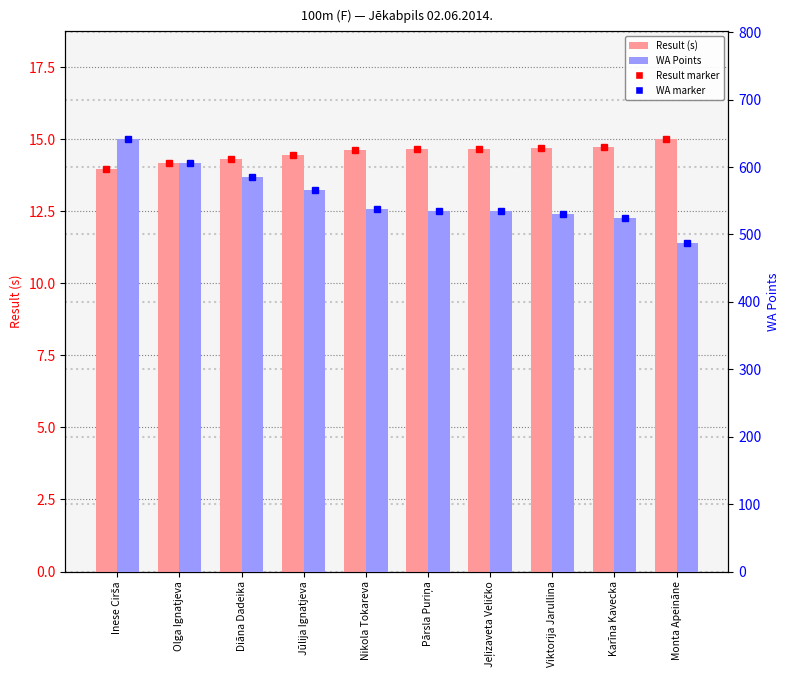

At how many categories does at least one series exceed 44?

10